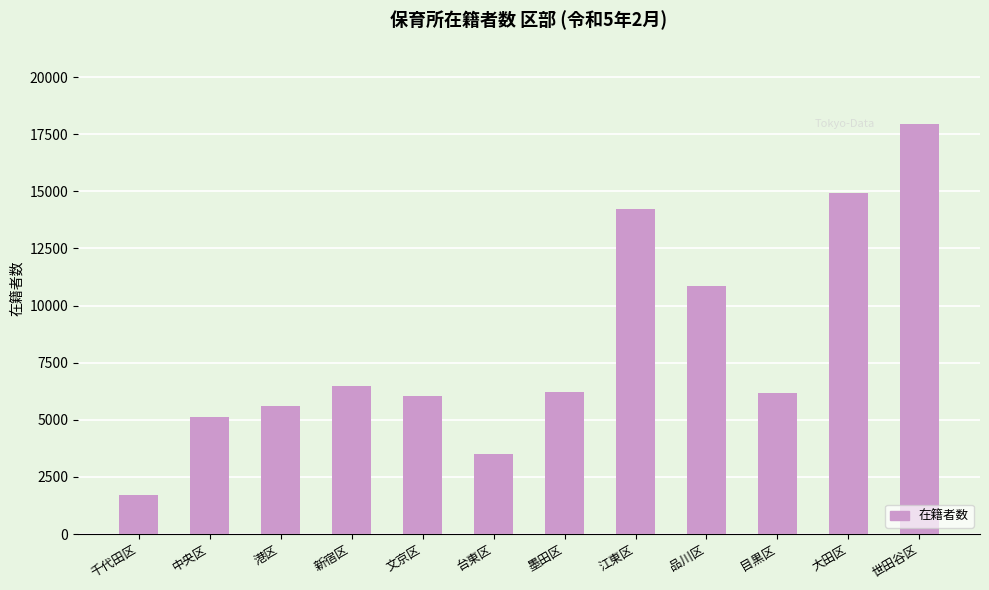

What is the minimum value shown in the chart?

1699